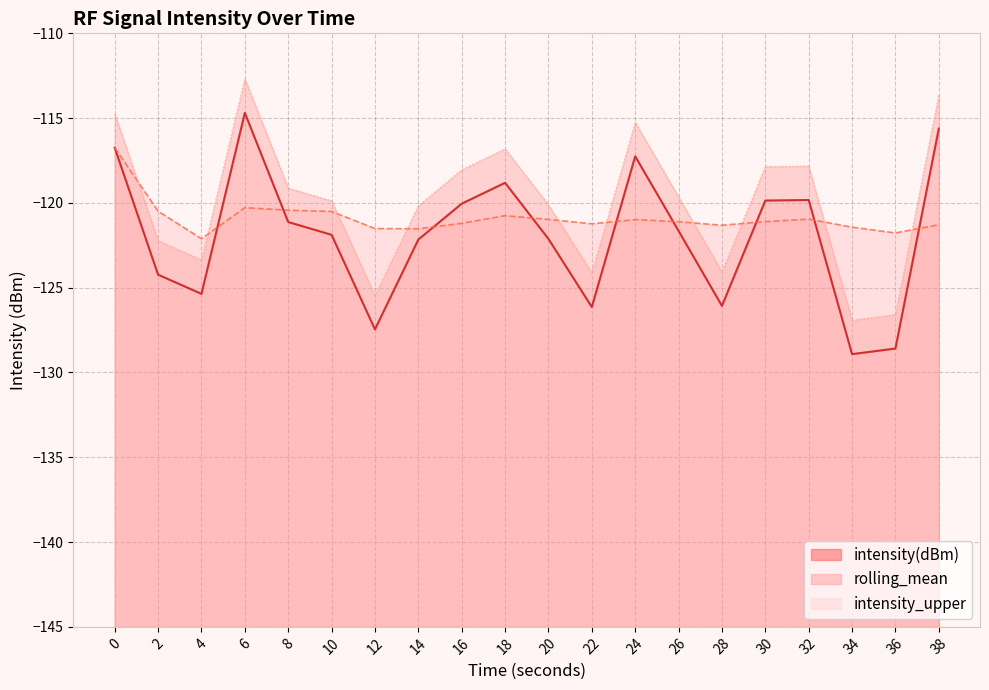

Between which two adjacent categories do intensity_upper and rolling_mean first intersect?

0 and 2